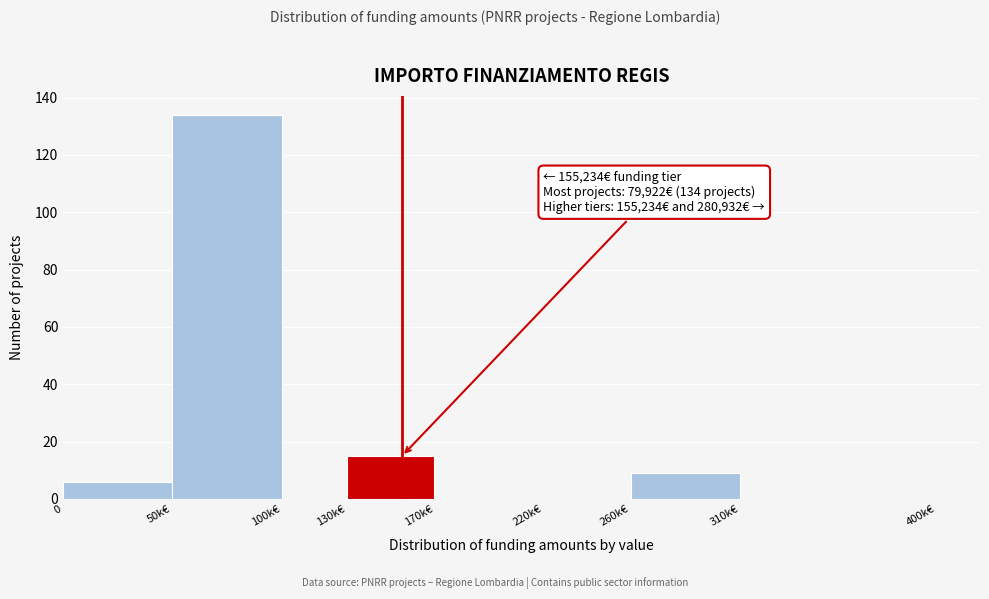

Reading left to right, list all the values displayed in this chart.

0=6	50k€=134	100k€=0	130k€=15	170k€=0	220k€=0	260k€=9	310k€=0